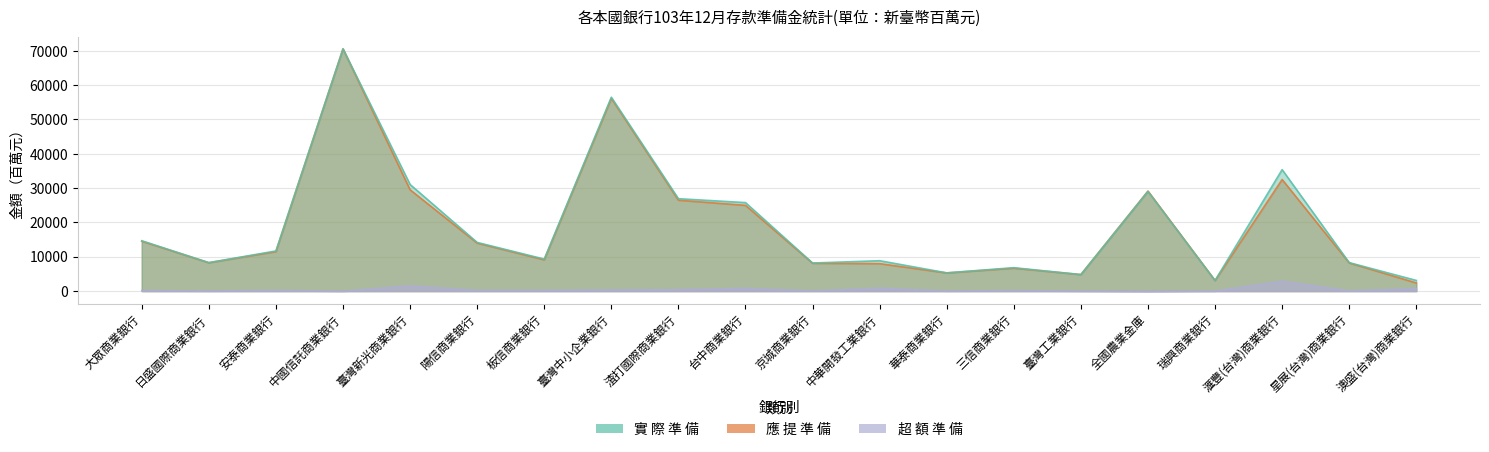

How many lines are shown in the chart?

3